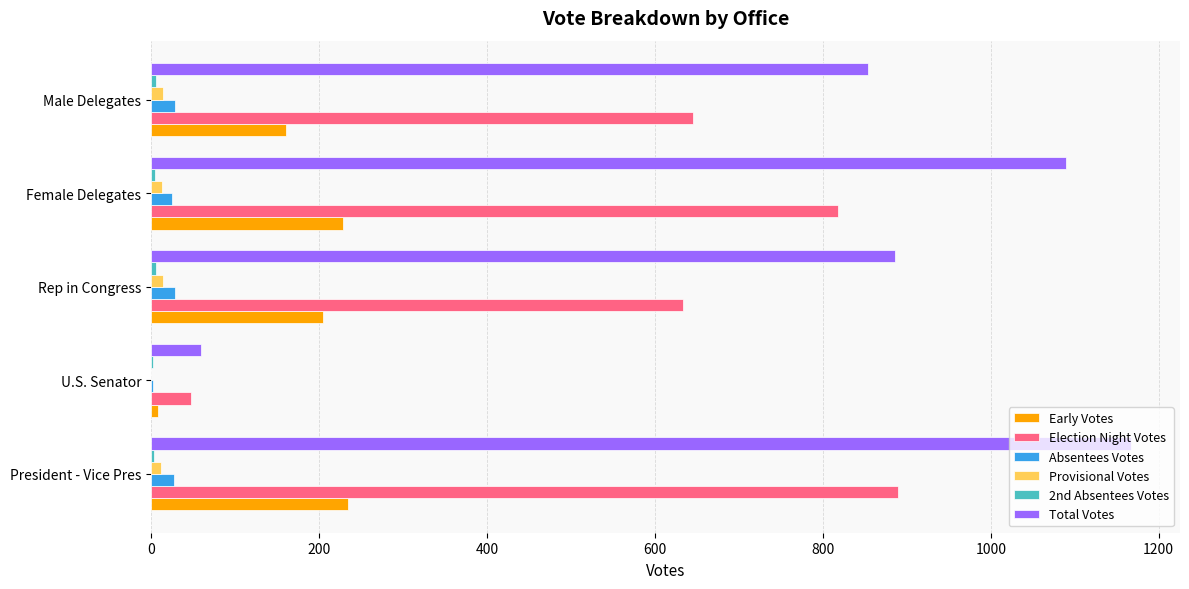

The value of Total Votes at U.S. Senator is 60. True or false?

True